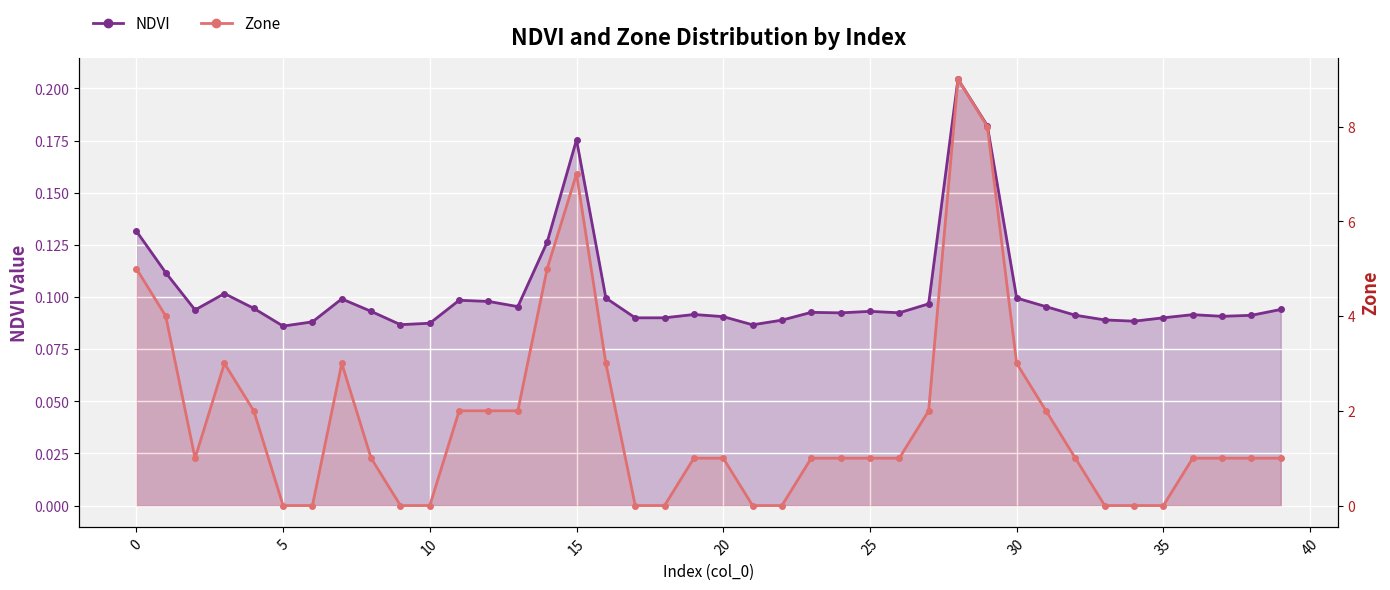

The Zone series shows 0.4 at 26. True or false?

False